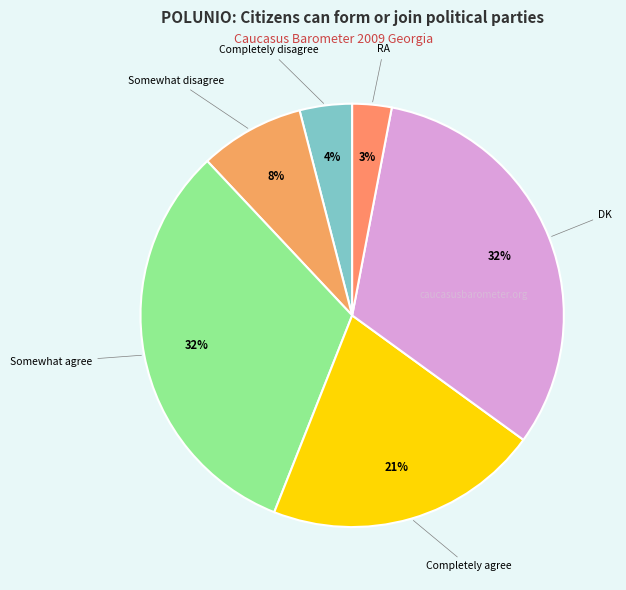

True or false: RA accounts for 3% of the total.

True